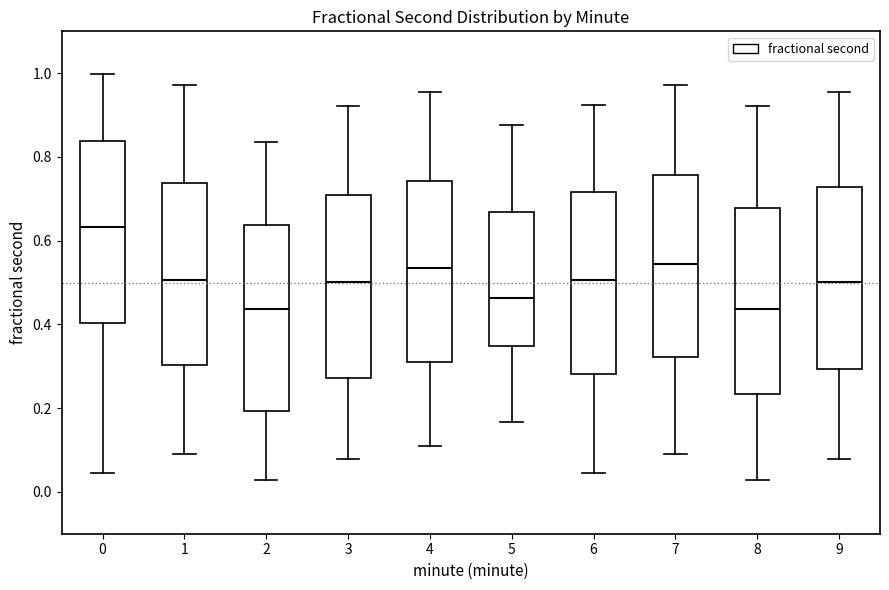

Reading left to right, read every box against the y-axis: the position of its median line, the range the box covers, and the ends of its whiskers. The values are not printed on the chart, so give them approximately, as read against the axis.

0: median 0.64, box 0.40 to 0.84, whiskers 0.04 to 1.00
1: median 0.50, box 0.30 to 0.74, whiskers 0.10 to 0.98
2: median 0.44, box 0.20 to 0.64, whiskers 0.02 to 0.84
3: median 0.50, box 0.28 to 0.70, whiskers 0.08 to 0.92
4: median 0.54, box 0.30 to 0.74, whiskers 0.10 to 0.96
5: median 0.46, box 0.34 to 0.66, whiskers 0.16 to 0.88
6: median 0.50, box 0.28 to 0.72, whiskers 0.04 to 0.92
7: median 0.54, box 0.32 to 0.76, whiskers 0.10 to 0.98
8: median 0.44, box 0.24 to 0.68, whiskers 0.02 to 0.92
9: median 0.50, box 0.30 to 0.72, whiskers 0.08 to 0.96